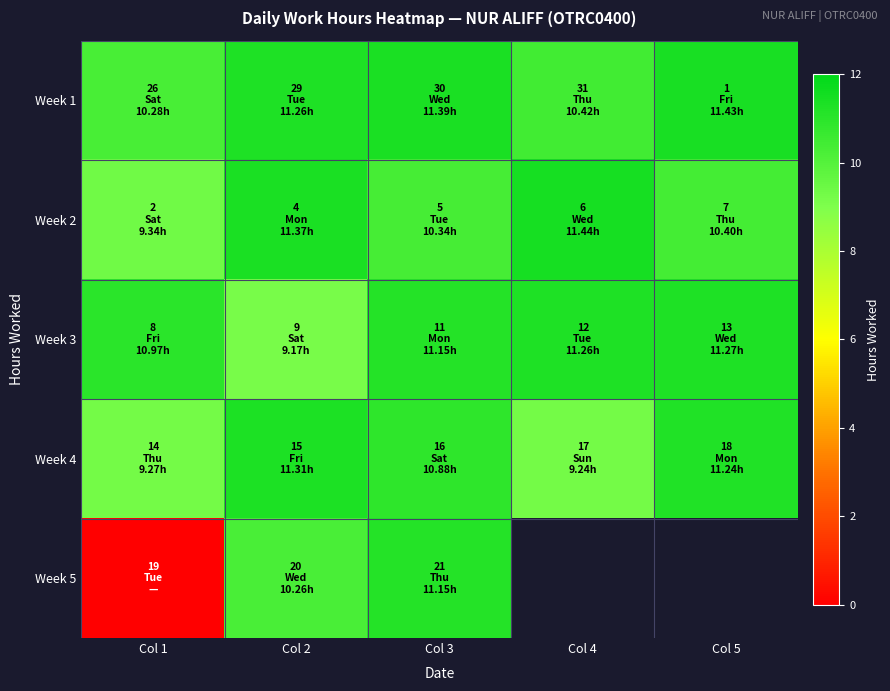

Is the value of Week 5 at Col 4 greater than the value of Week 1 at Col 3?

No